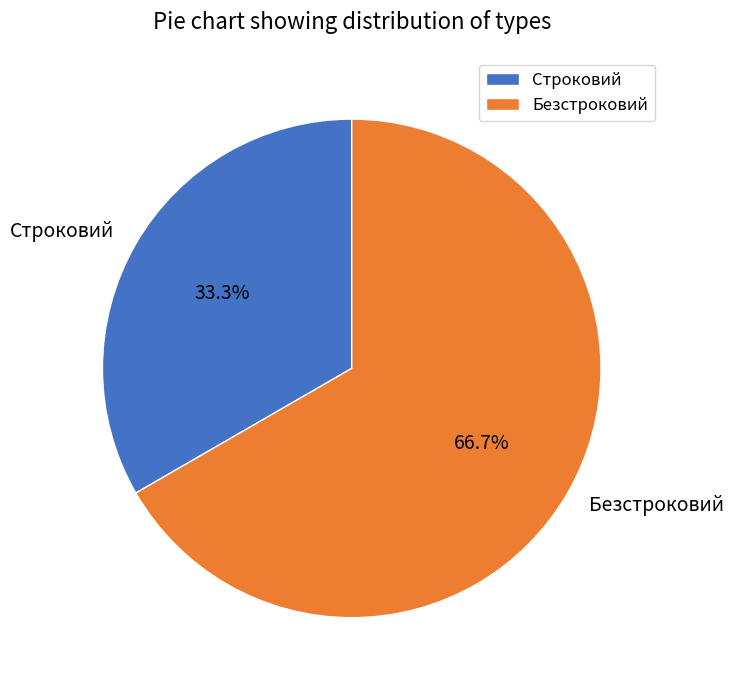

What percentage do Безстроковий and Строковий together represent?

100.0%